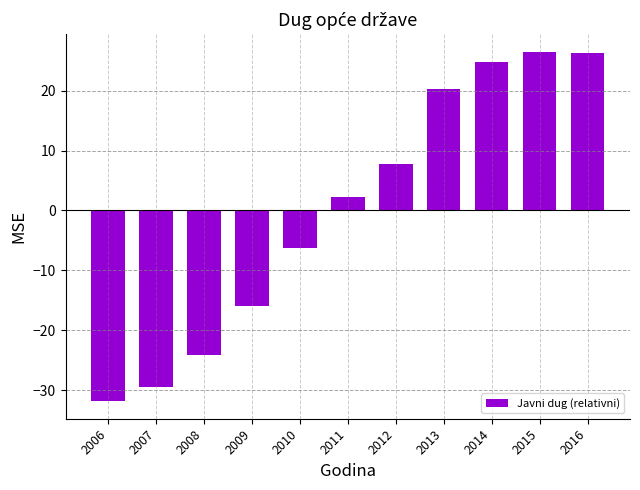

Are the bars grouped side by side (vs. stacked)?

No